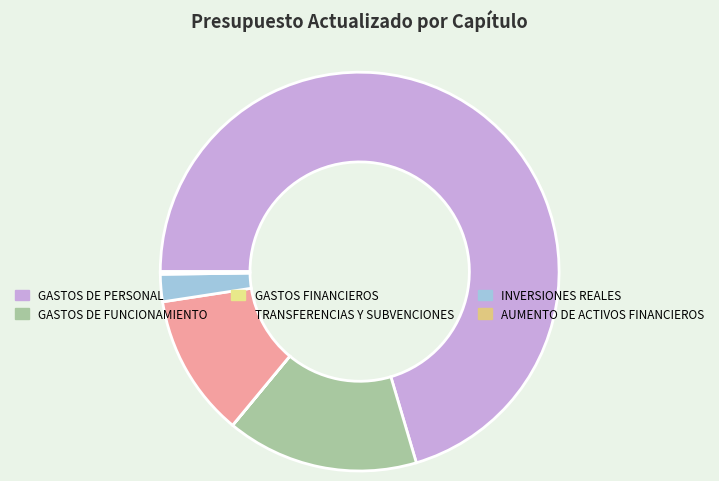

To the nearest percent, what is the difference between the largest and smallest slice percentages?

70%